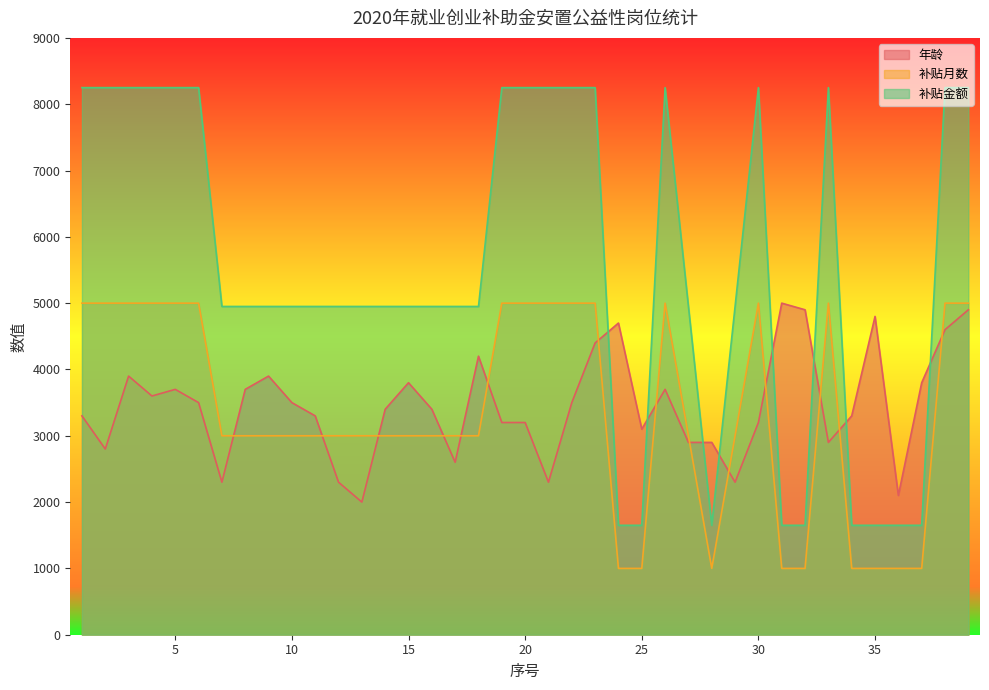

Reading left to right, list all the values displayed in this chart.

年龄: 3300	2800	3900	3600	3700	3500	2300	3700	3900	3500	3300	2300	2000	3400	3800	3400	2600	4200	3200	3200	2300	3500	4400	4700	3100	3700	2900	2900	2300	3200	5000	4900	2900	3300	4800	2100	3800	4600	4900
补贴月数: 5000	5000	5000	5000	5000	5000	3000	3000	3000	3000	3000	3000	3000	3000	3000	3000	3000	3000	5000	5000	5000	5000	5000	1000	1000	5000	3000	1000	3000	5000	1000	1000	5000	1000	1000	1000	1000	5000	5000
补贴金额: 8250	8250	8250	8250	8250	8250	4950	4950	4950	4950	4950	4950	4950	4950	4950	4950	4950	4950	8250	8250	8250	8250	8250	1650	1650	8250	4950	1650	4950	8250	1650	1650	8250	1650	1650	1650	1650	8250	8250